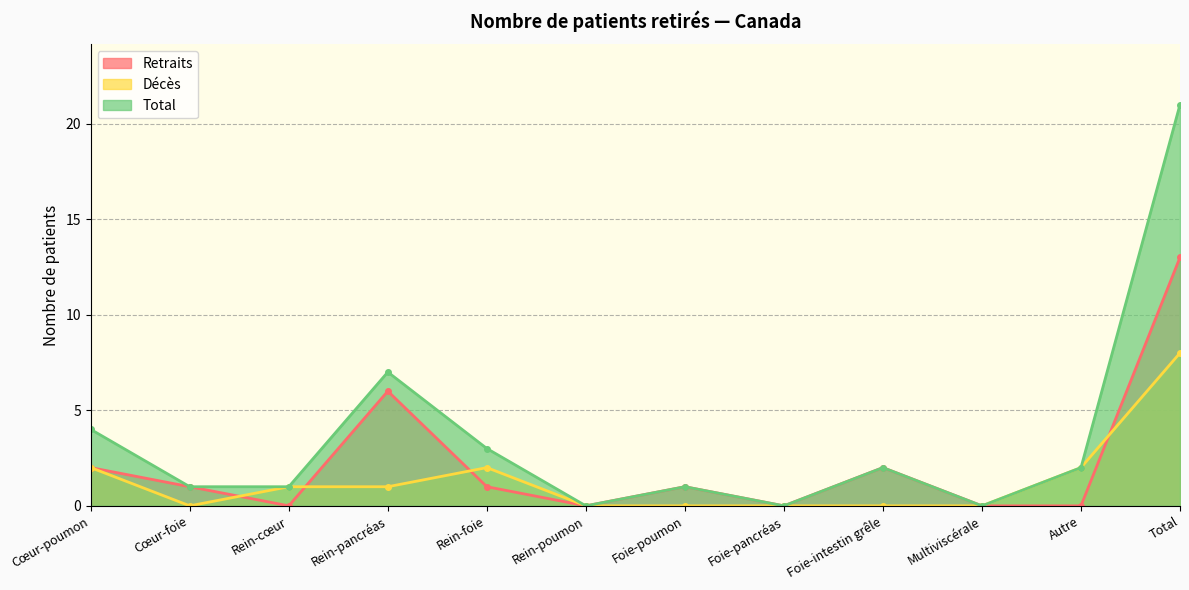

Reading left to right, transcribe all the data shown in this chart.

Retraits: Cœur-poumon=2	Cœur-foie=1	Rein-cœur=0	Rein-pancréas=6	Rein-foie=1	Rein-poumon=0	Foie-poumon=1	Foie-pancréas=0	Foie-intestin grêle=2	Multiviscérale=0	Autre=0	Total=13
Décès: Cœur-poumon=2	Cœur-foie=0	Rein-cœur=1	Rein-pancréas=1	Rein-foie=2	Rein-poumon=0	Foie-poumon=0	Foie-pancréas=0	Foie-intestin grêle=0	Multiviscérale=0	Autre=2	Total=8
Total: Cœur-poumon=4	Cœur-foie=1	Rein-cœur=1	Rein-pancréas=7	Rein-foie=3	Rein-poumon=0	Foie-poumon=1	Foie-pancréas=0	Foie-intestin grêle=2	Multiviscérale=0	Autre=2	Total=21